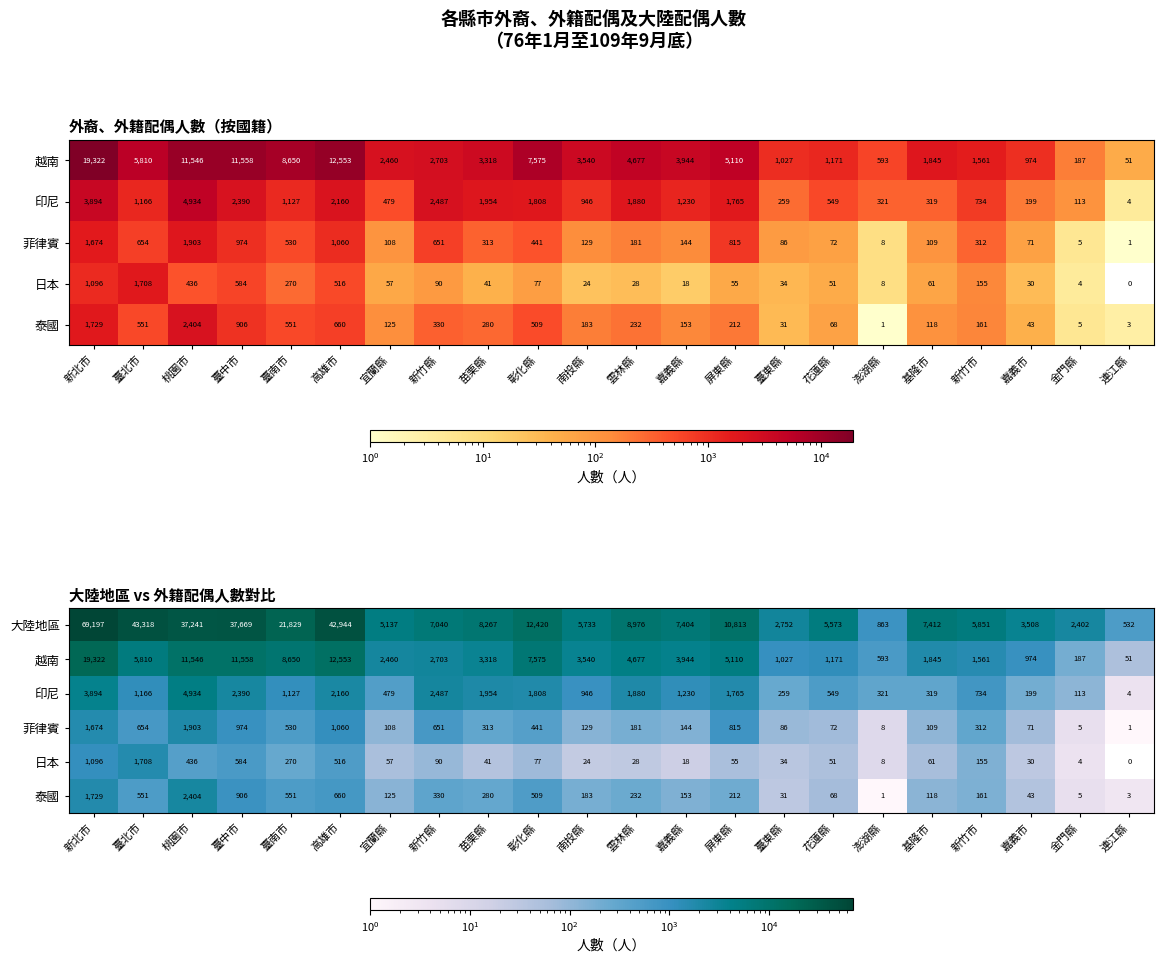

At which category is the sum across all series the highest?

新北市